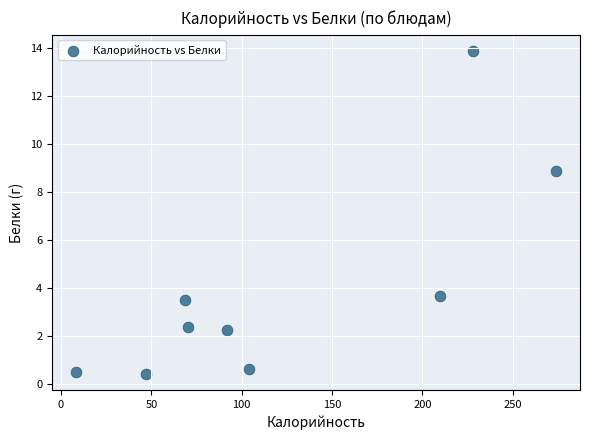

What Y value in the scatter plot is closest to 7?

8.9